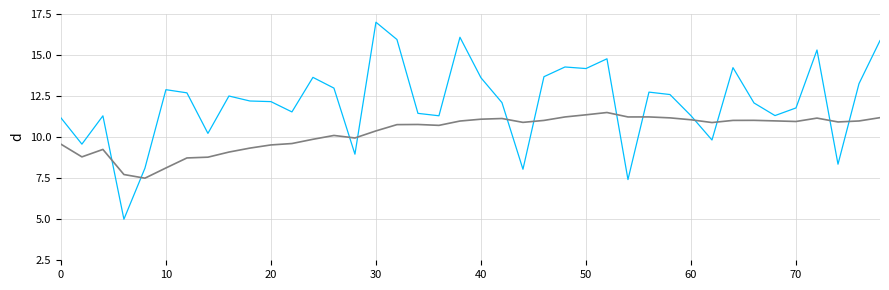

What is the maximum value shown in the chart?

17.0